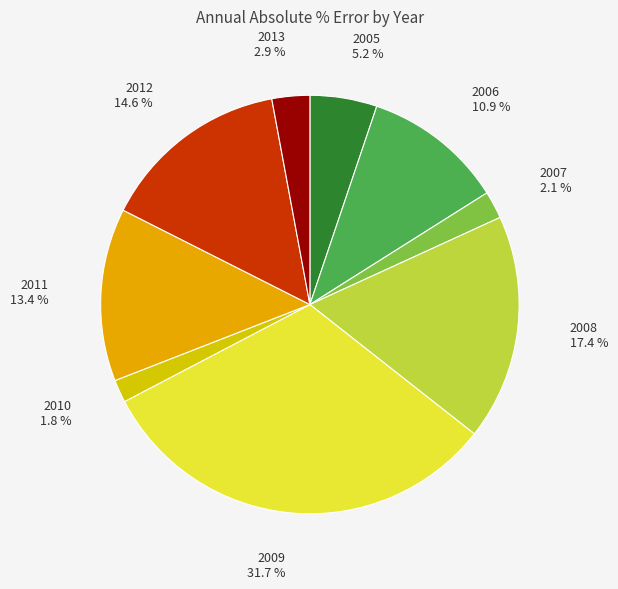

Combined, do 2010 and 2007 account for over 50%?

No